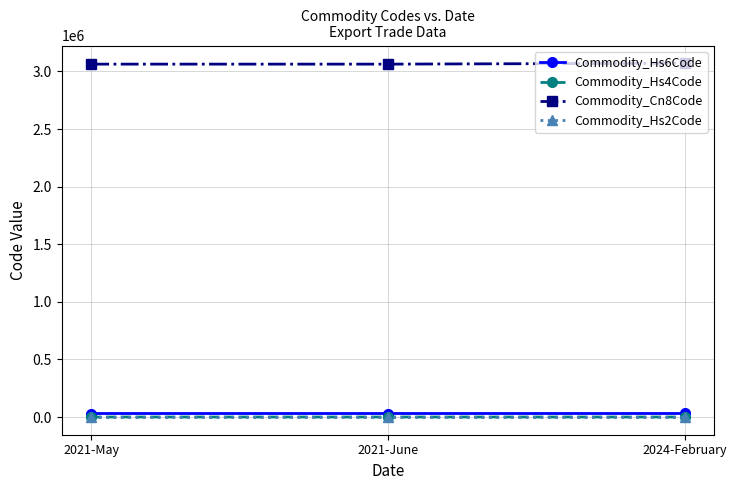

What is the label of the 2nd point from the right?

2021-June